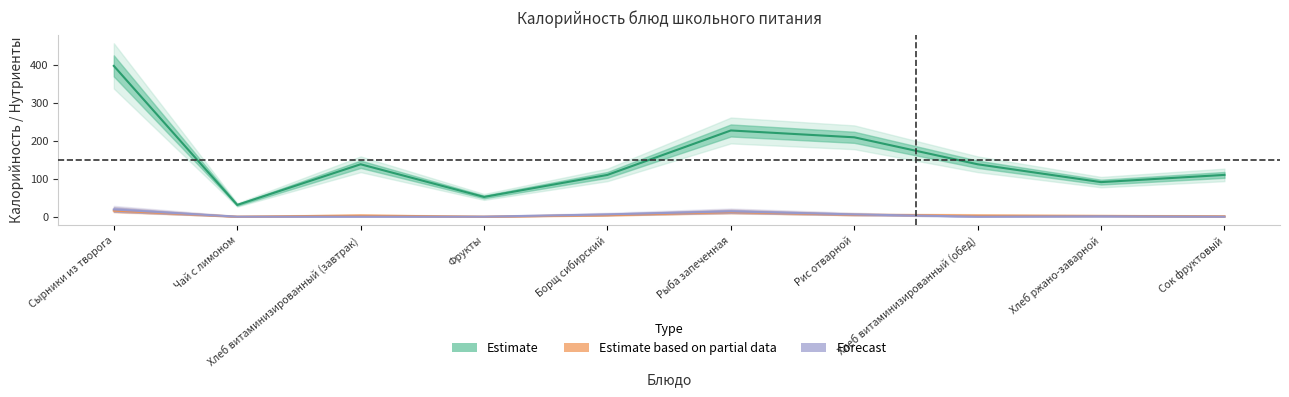

What is the sum of the Estimate based on partial data values at Сырники из творога and Борщ сибирский?

20